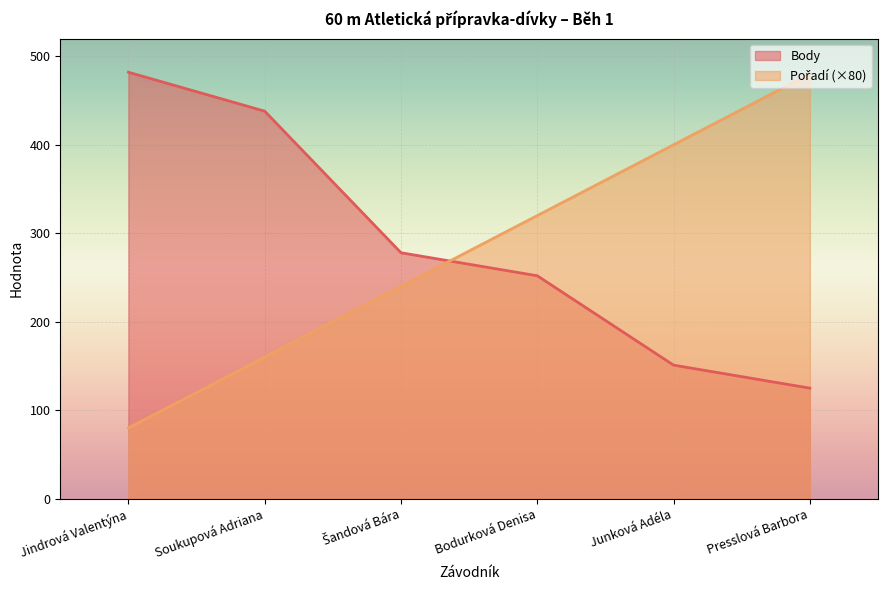

Reading left to right, transcribe all the data shown in this chart.

Pořadí: Jindrová Valentýna=80	Soukupová Adriana=160	Šandová Bára=240	Bodurková Denisa=320	Junková Adéla=400	Presslová Barbora=480
Body: Jindrová Valentýna=482	Soukupová Adriana=438	Šandová Bára=278	Bodurková Denisa=252	Junková Adéla=151	Presslová Barbora=125